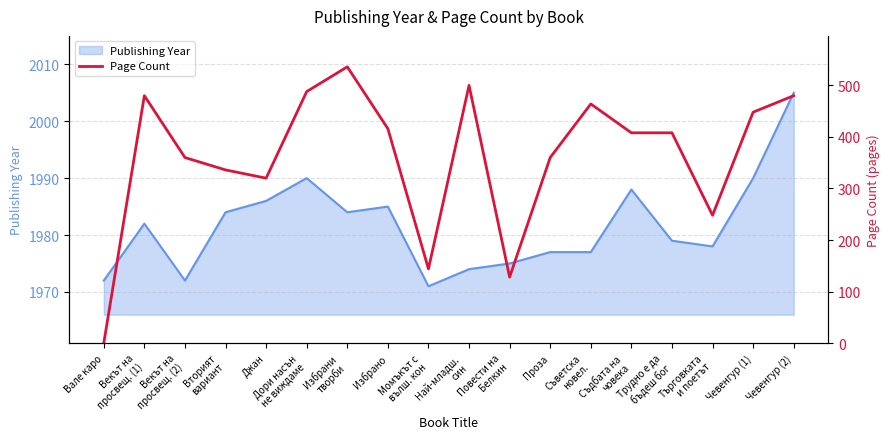

The value of Publishing Year at Проза is 1977. True or false?

True